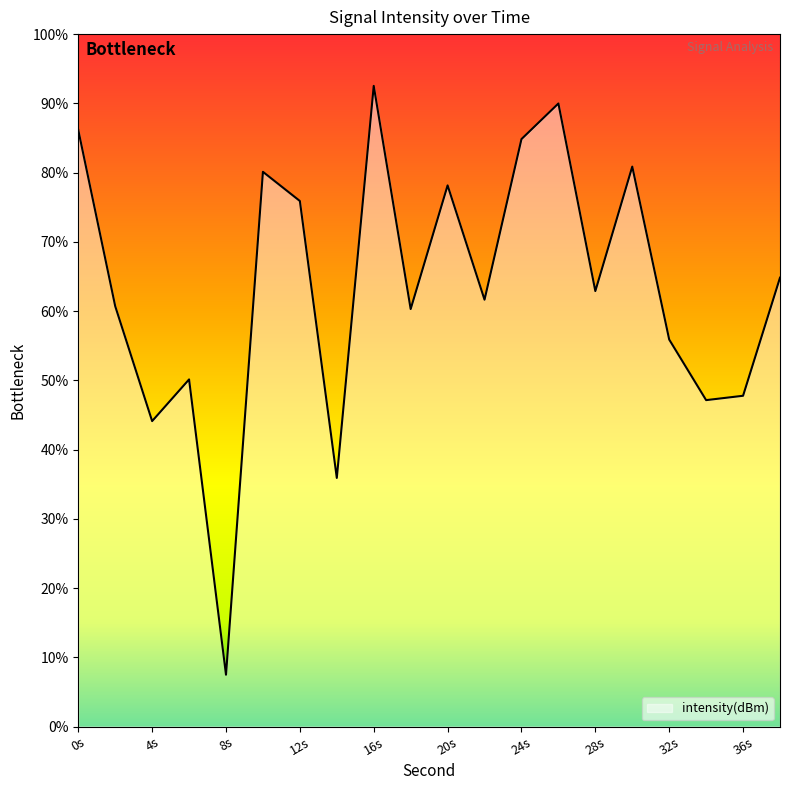

How many values are below -132?

12